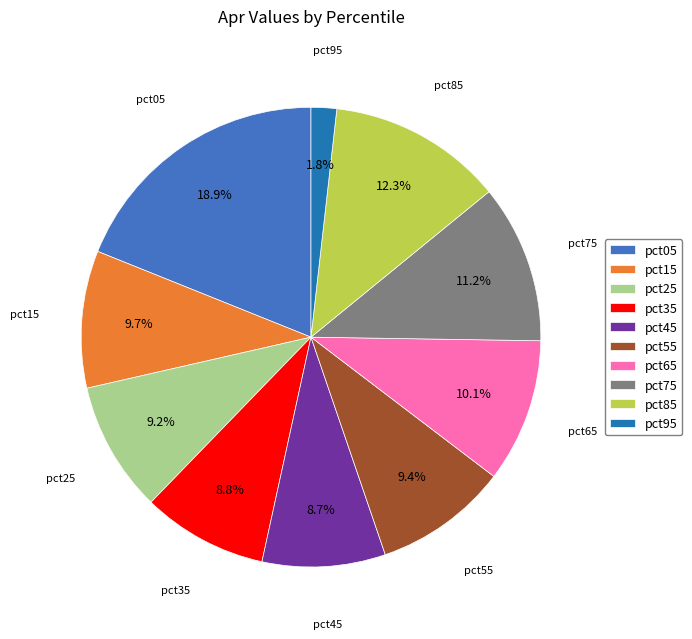

What is the largest slice in the pie chart?

pct05